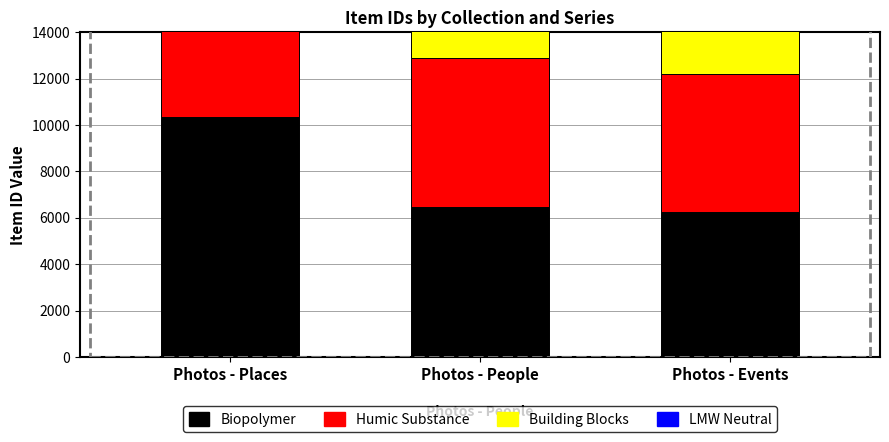

What is the minimum value for Humic Substance?

5933